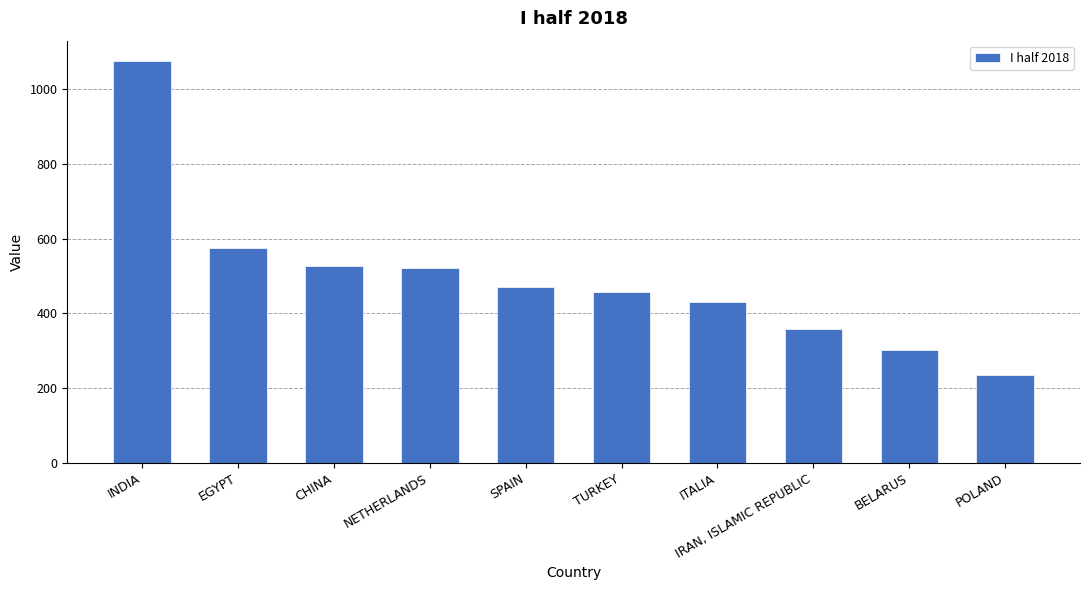

List the labels in order of value, largest first.

INDIA, EGYPT, CHINA, NETHERLANDS, SPAIN, TURKEY, ITALIA, IRAN, ISLAMIC REPUBLIC, BELARUS, POLAND